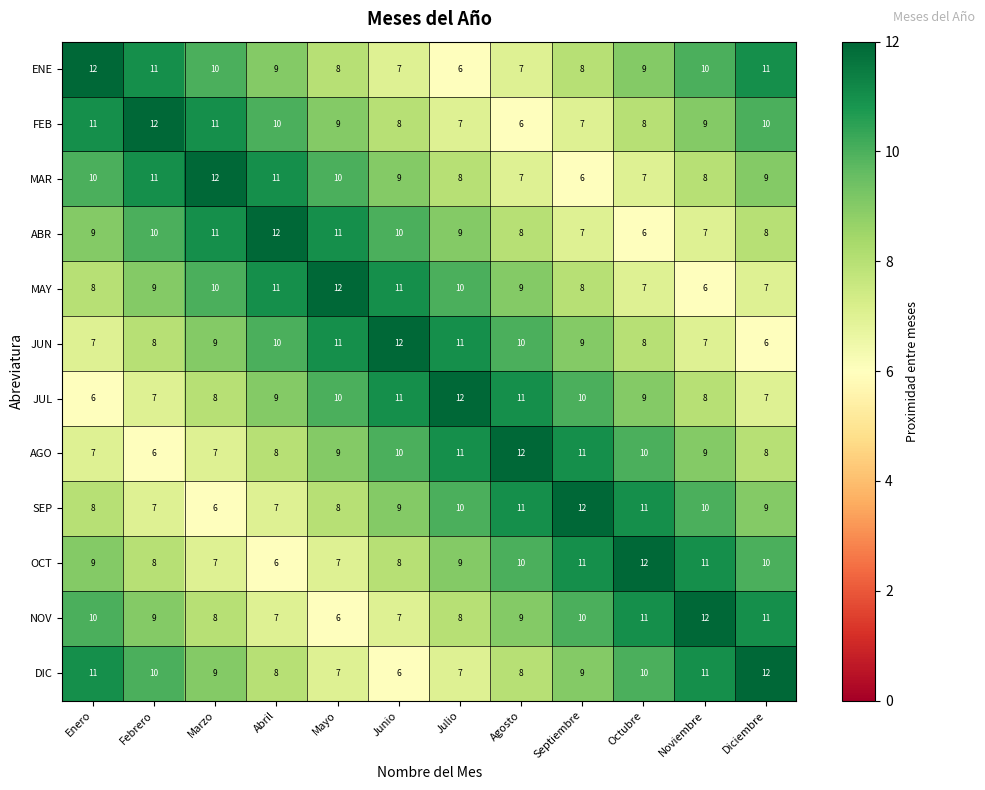

What is the total value across all series at Febrero?

108